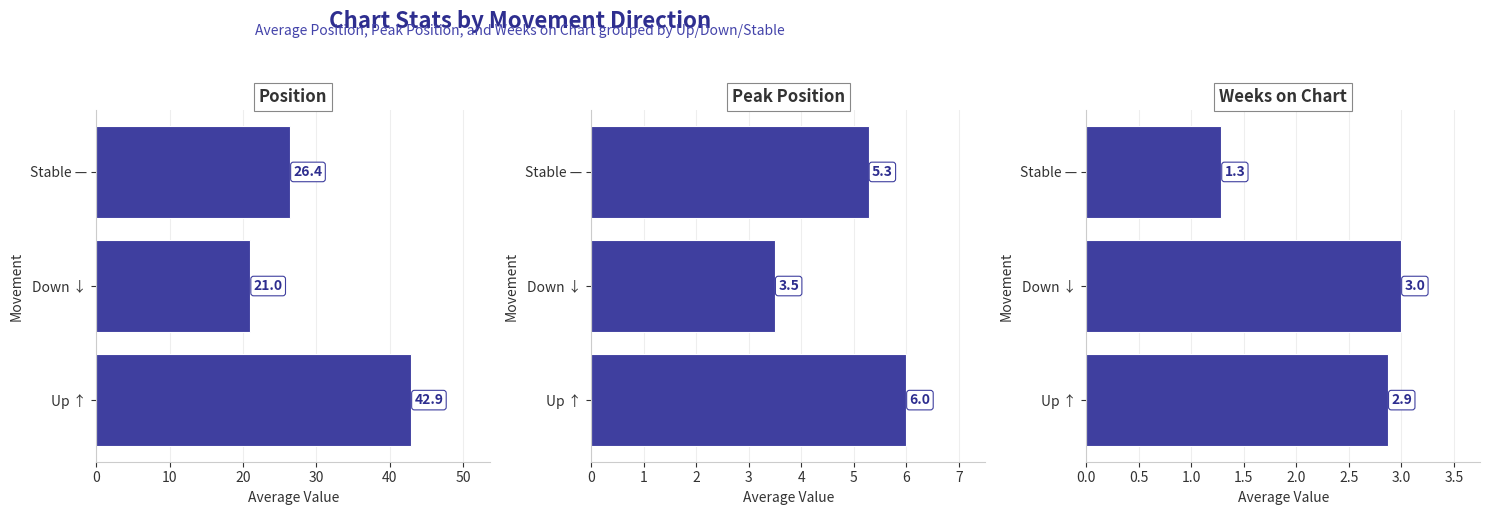

The Weeks on Chart series shows 2.9 at Up ↑. True or false?

True